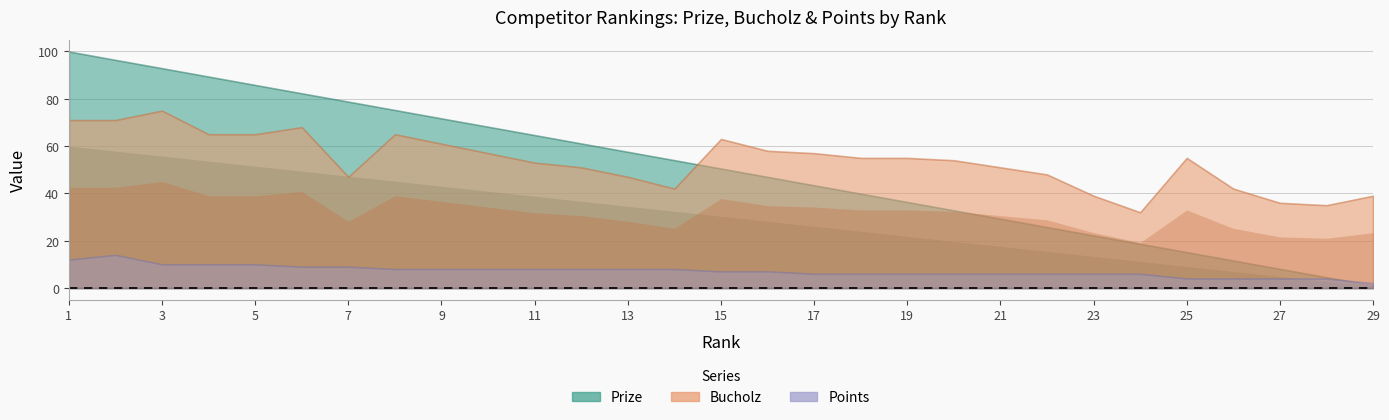

What is the value of the Bucholz point at the 26th from the left?

42.0